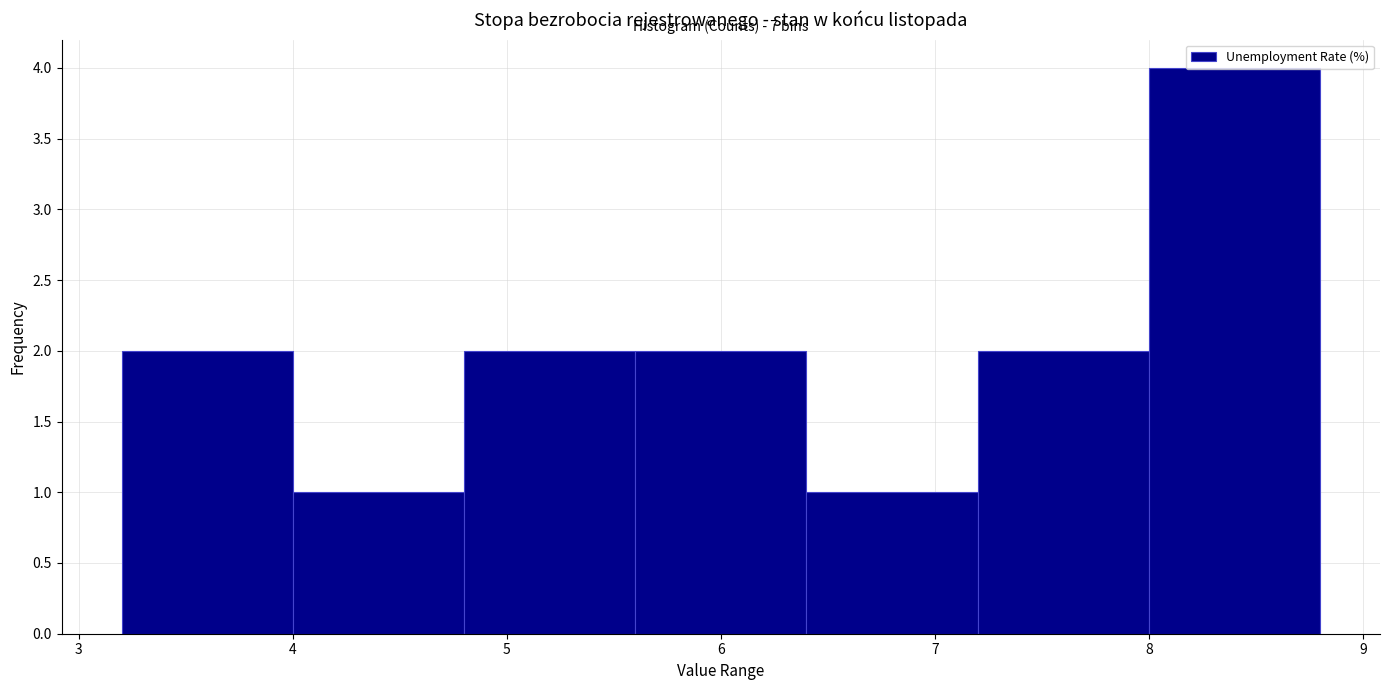

Which range on the x-axis has the tallest bar?

8.0 to 8.8